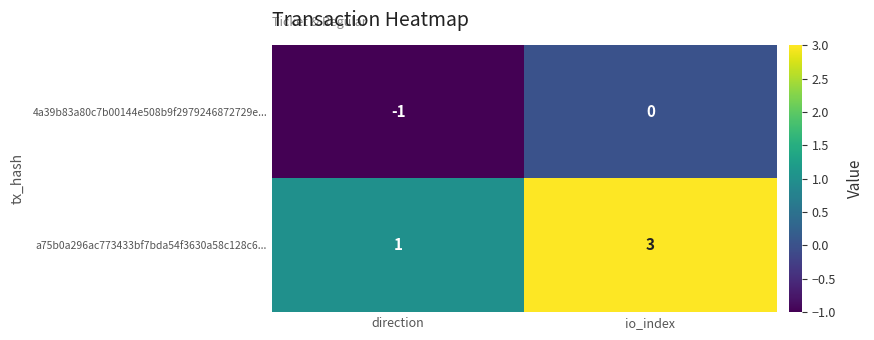

Where is a75b0a296ac773433bf7bda54f3630a58c128c6... nearest to the value 2?

direction